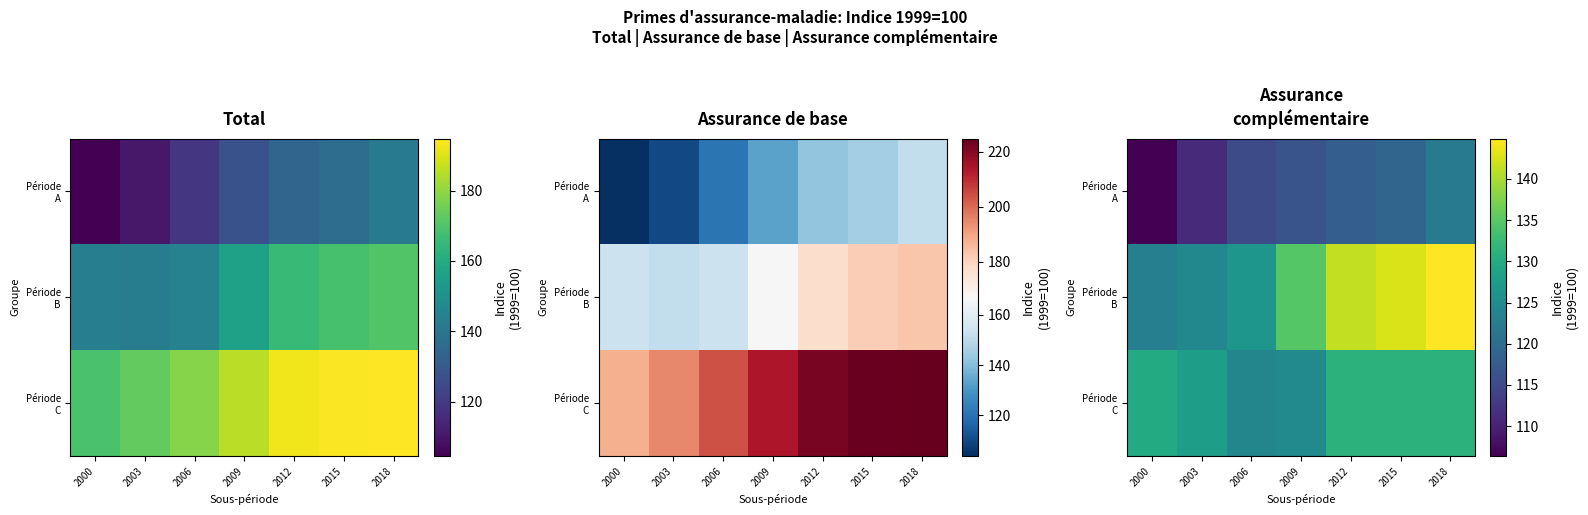

Read the Période C value at 2018.

131.2